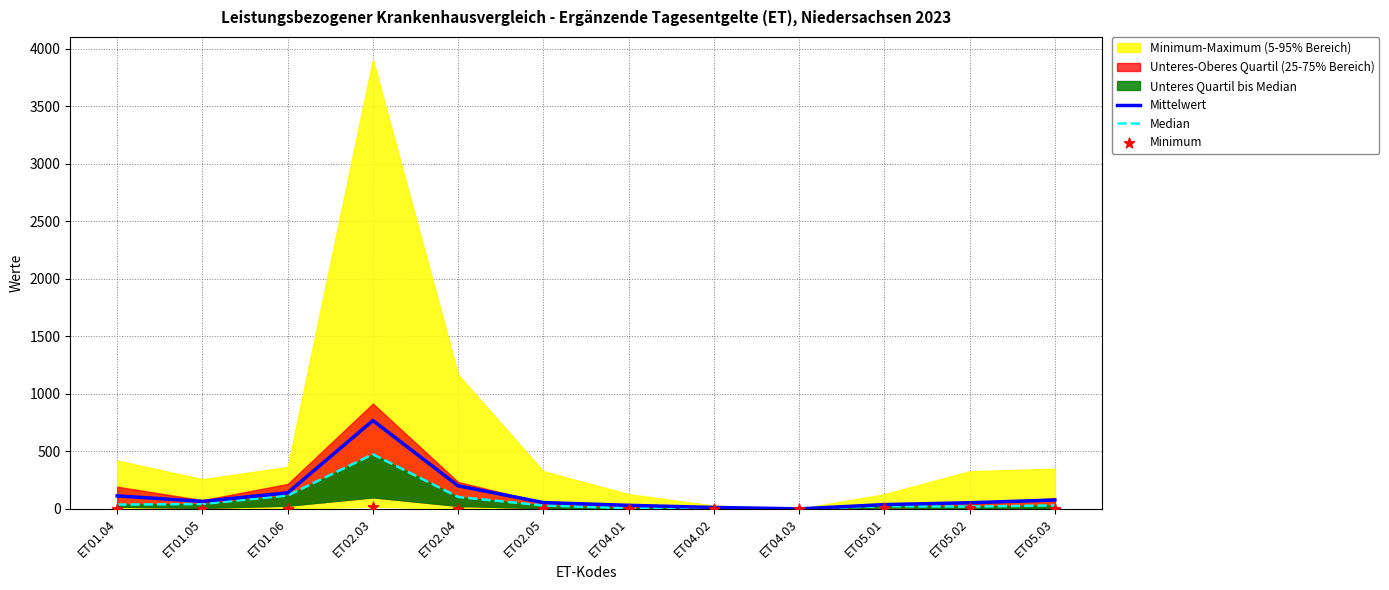

At which category is the sum across all series the highest?

ET02.03